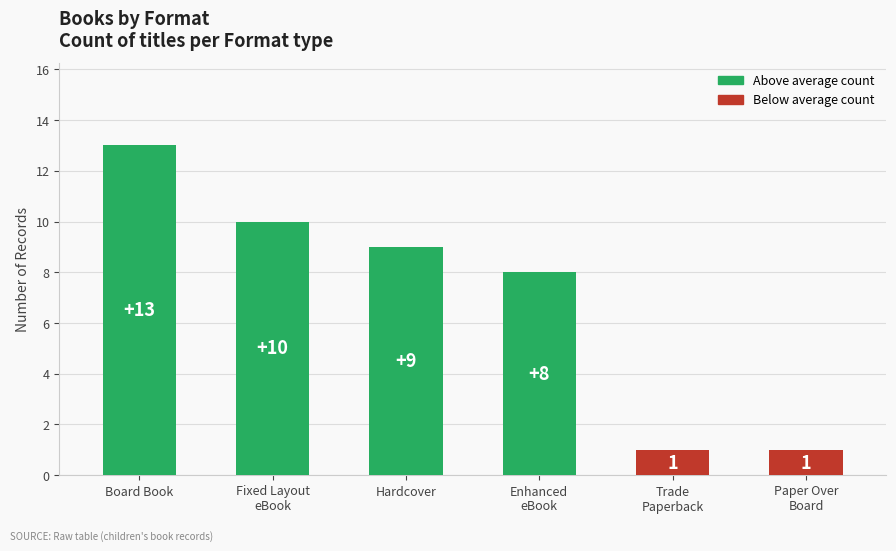

Where is the data nearest to the value 7?

Enhanced
eBook